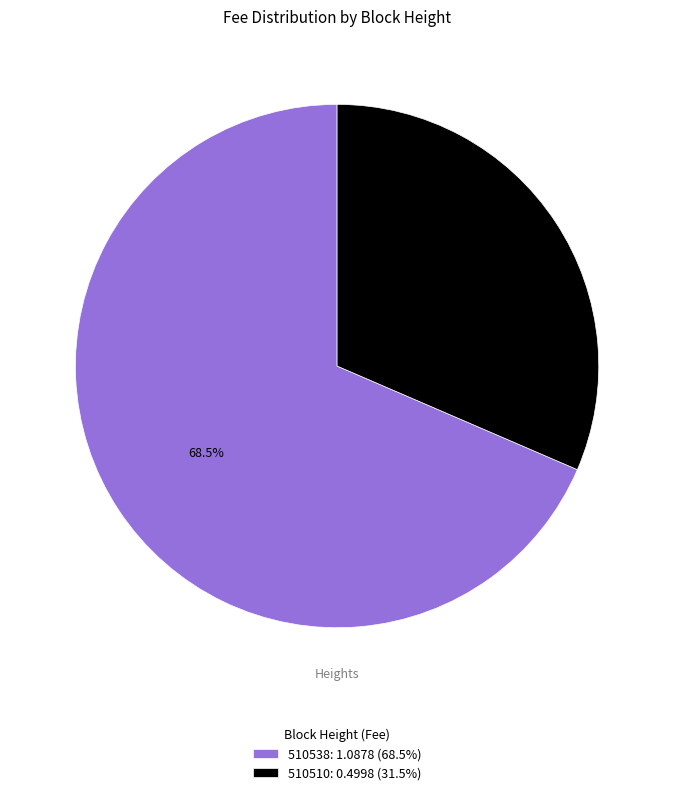

What is the majority slice?

510538